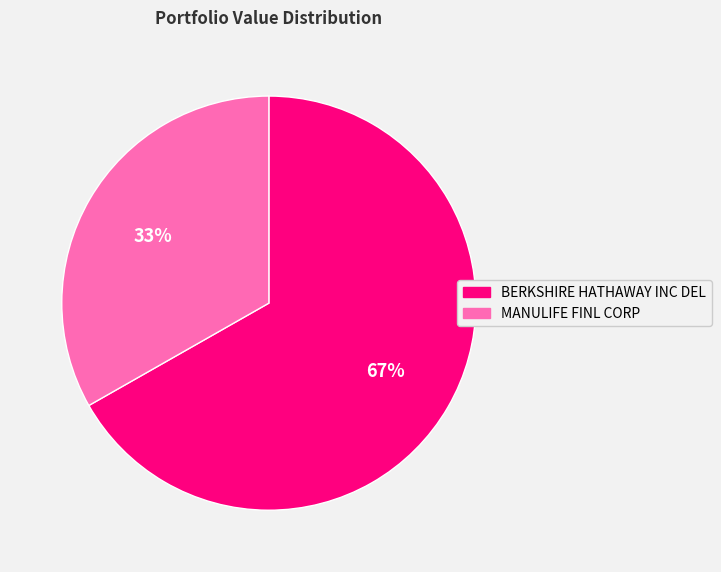

What is the majority slice?

BERKSHIRE HATHAWAY INC DEL